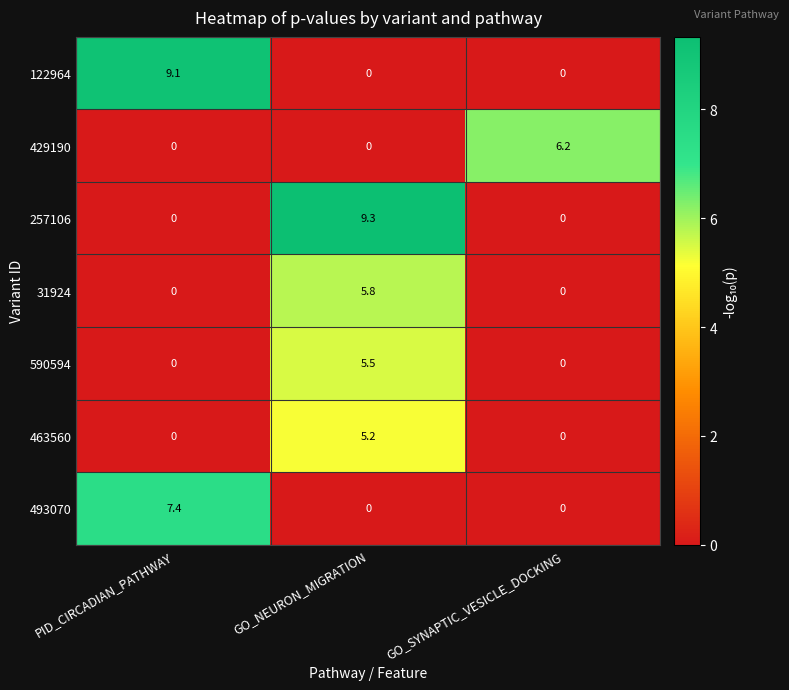

Between PID_CIRCADIAN_PATHWAY and GO_NEURON_MIGRATION, which series saw the biggest shift?

257106